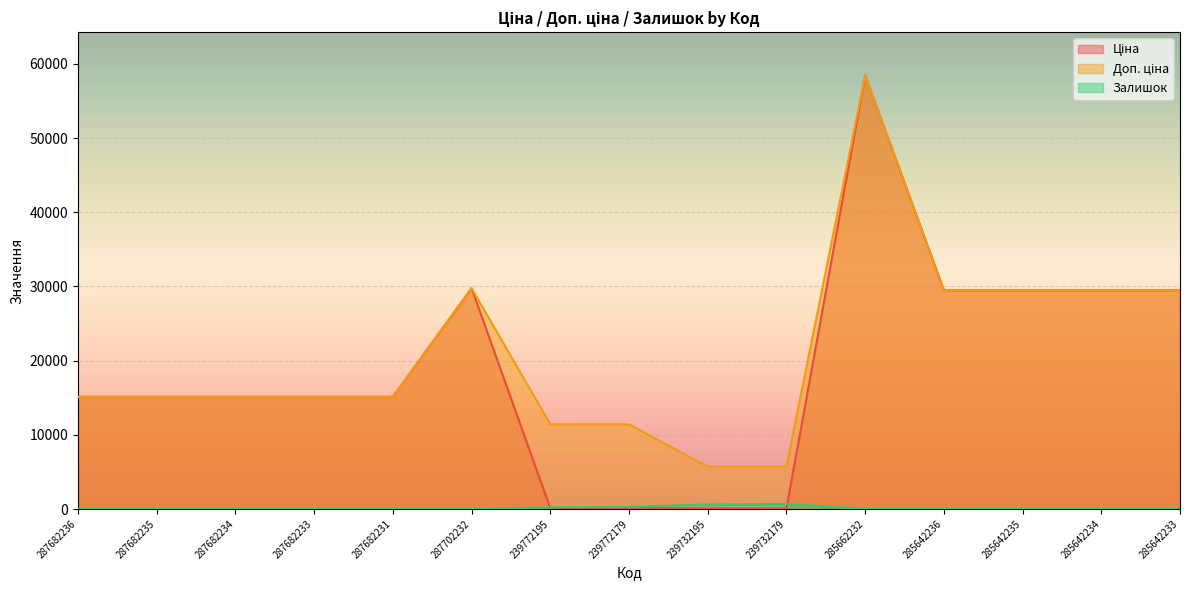

Where does the Ціна series first go above 15120?

287702232